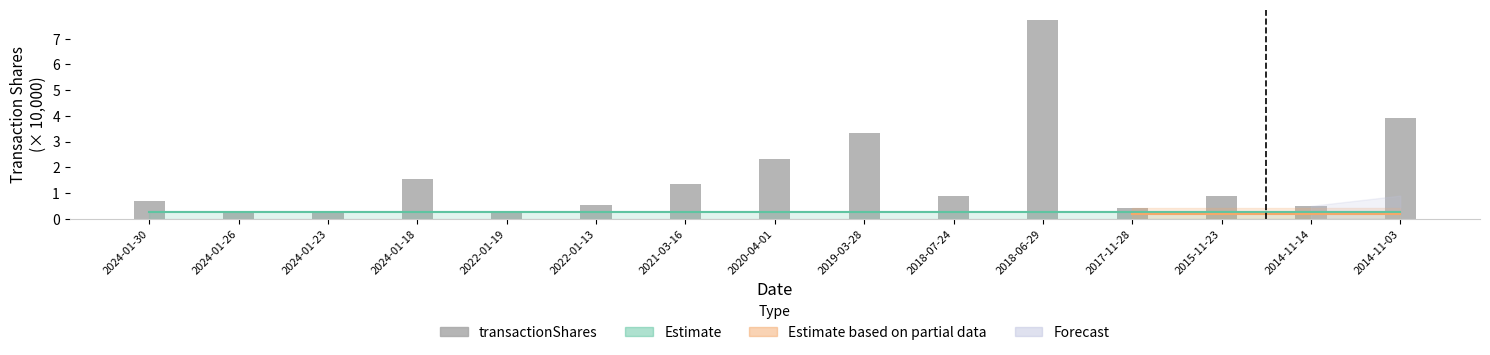

What position from the left is 2024-01-30?

1